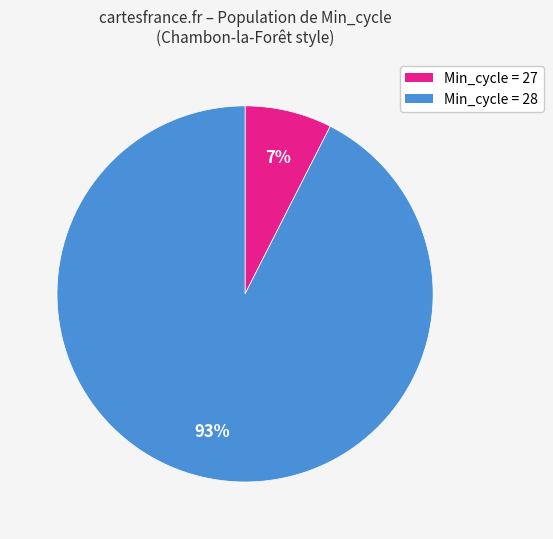

Rank the categories by value from lowest to highest.

Min_cycle = 27, Min_cycle = 28